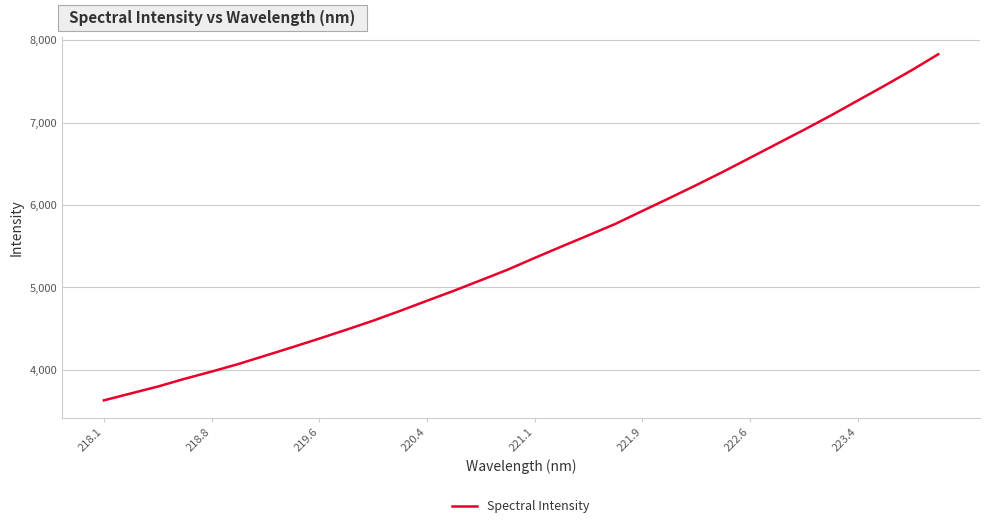

What is the minimum value shown in the chart?

3631.0